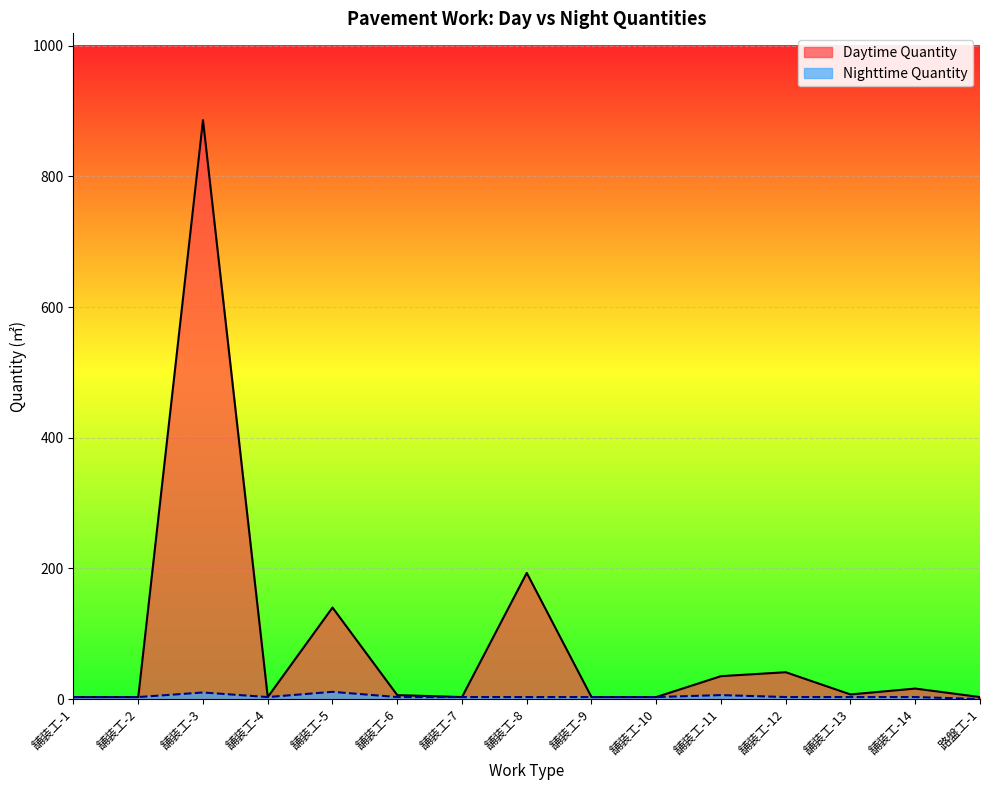

What are all the series names shown in the legend?

Daytime Quantity, Nighttime Quantity